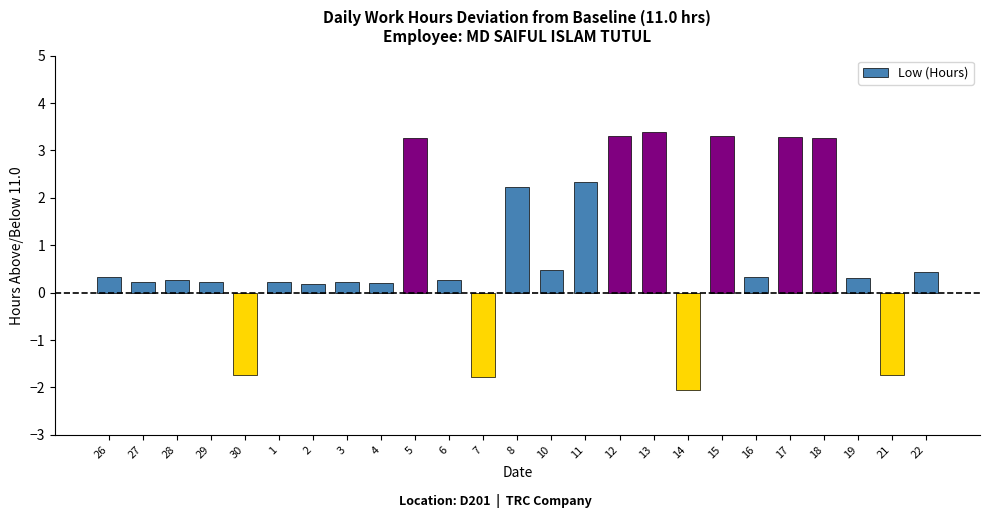

Which category has the lowest value across all series?

14